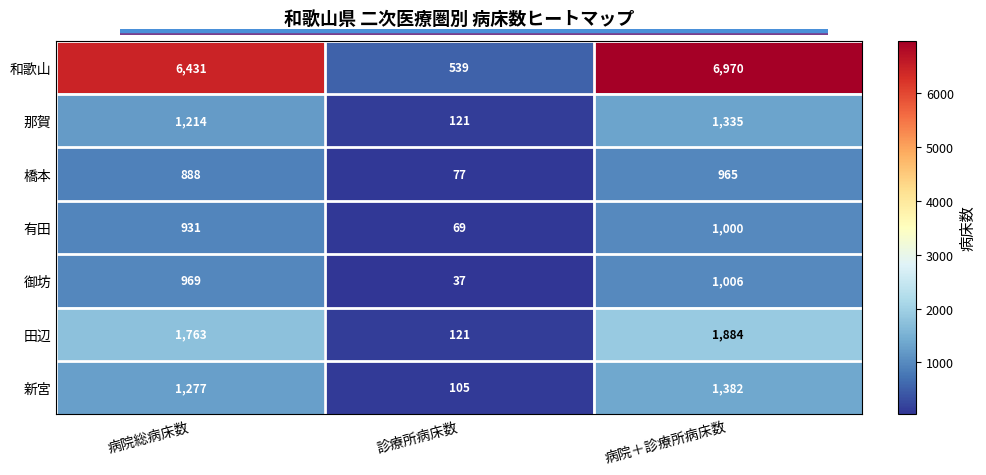

What is the difference between the highest and lowest values at 病院総病床数?

5543